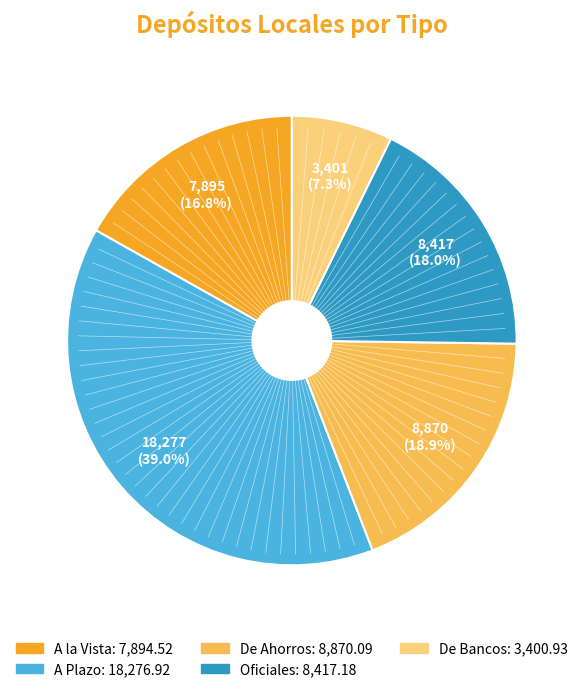

Is A Plazo the majority of the pie?

No